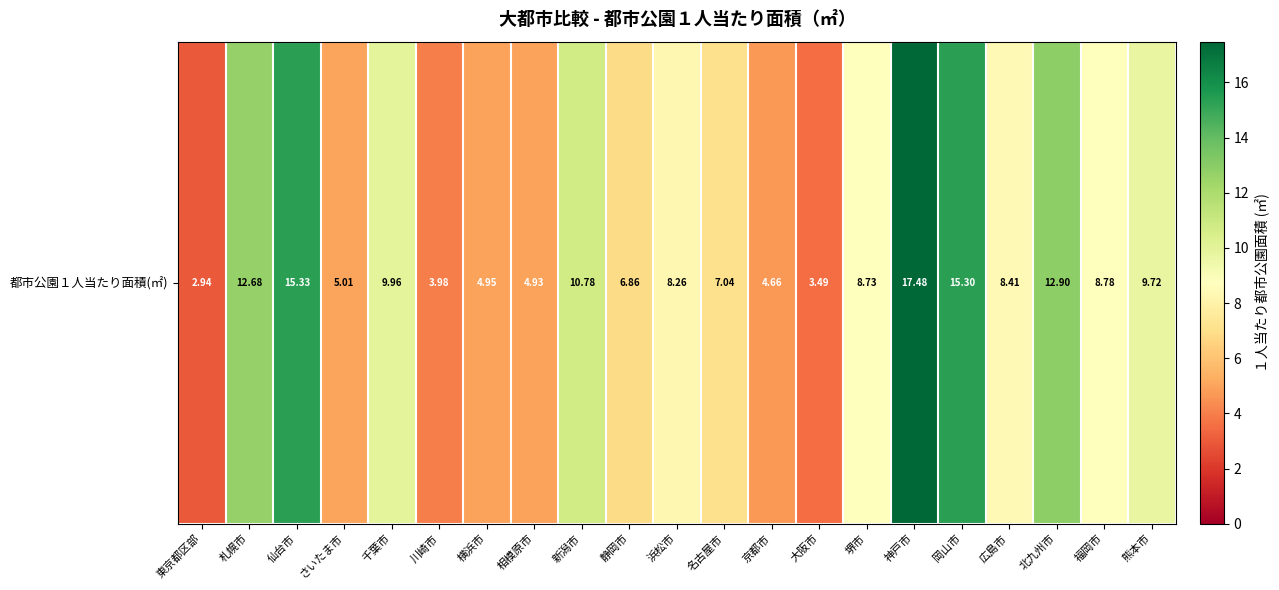

Reading left to right, transcribe all the data shown in this chart.

2.9	12.7	15.3	5.0	10.0	4.0	4.9	4.9	10.8	6.9	8.3	7.0	4.7	3.5	8.7	17.5	15.3	8.4	12.9	8.8	9.7